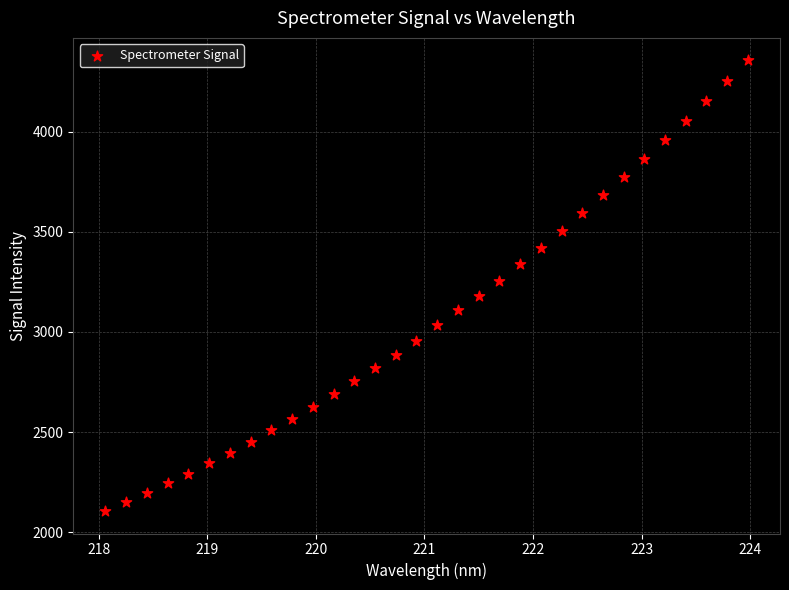

What is the range of Y values (max minus min)?

2248.6